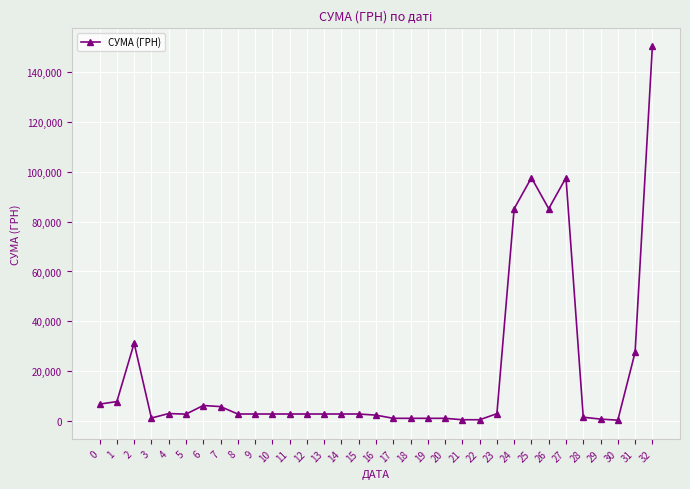

Is it true that the value at 27 is 49762.2?

False